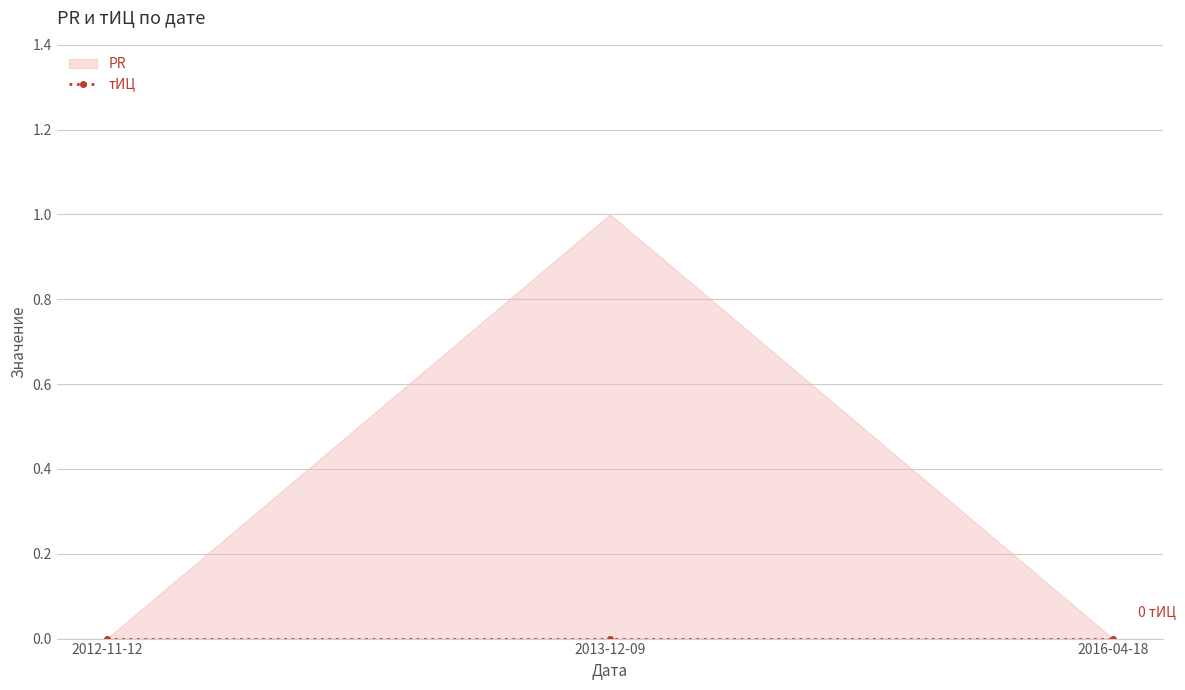

Count the PR values in the range 0 to 1.

3